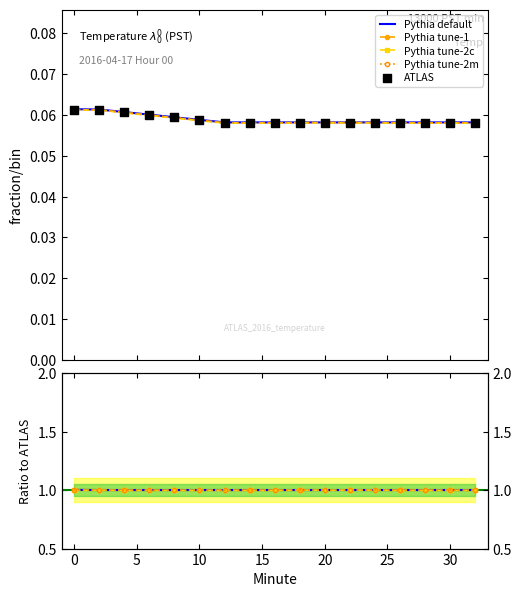

At how many categories does at least one series exceed 0?

17